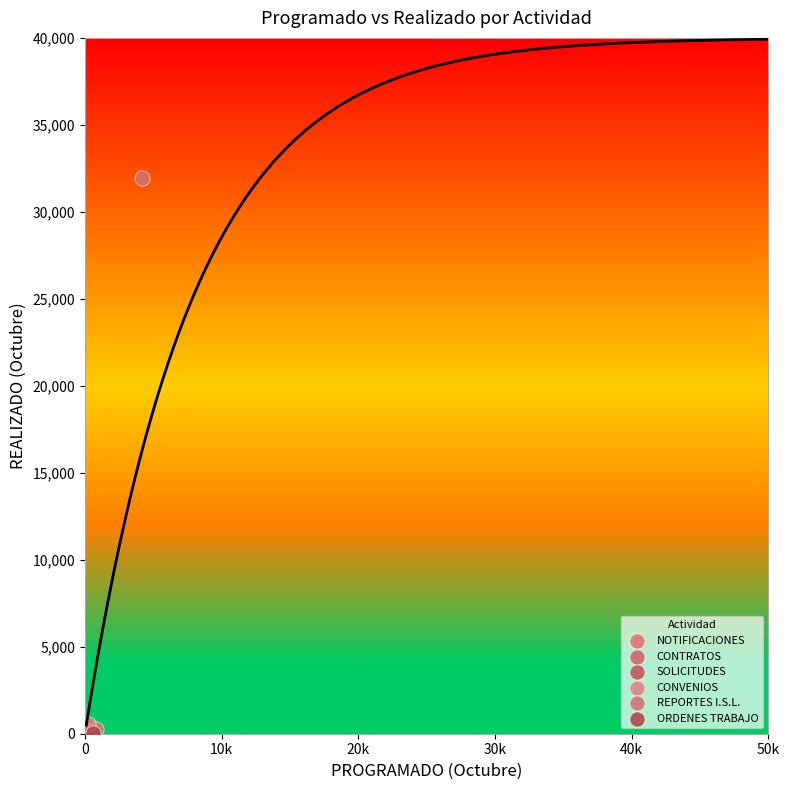

What are all the series names shown in the legend?

NOTIFICACIONES, CONTRATOS, SOLICITUDES, CONVENIOS, REPORTES I.S.L., ORDENES TRABAJO